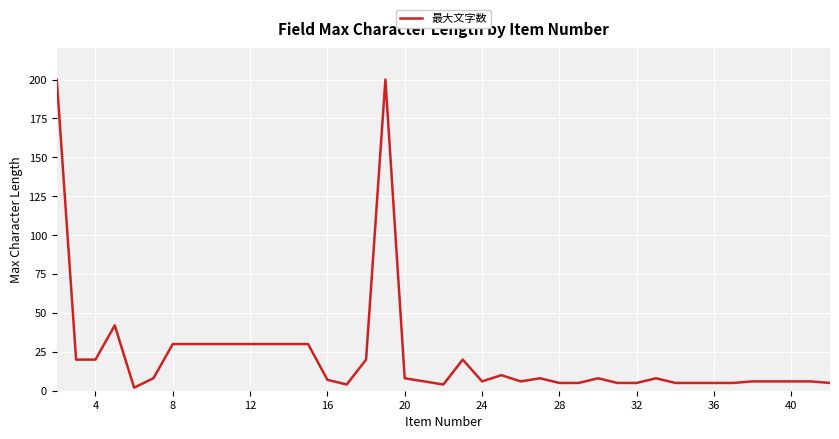

What is the difference between the maximum and minimum values?

198